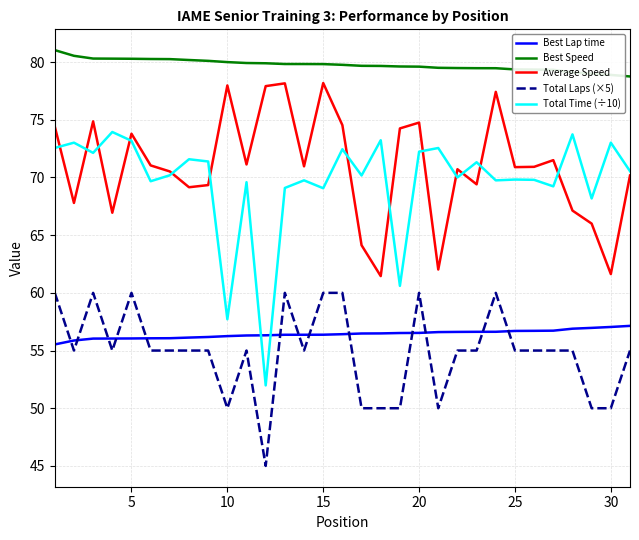

True or false: Total Laps (×5) and Best Speed cross at least once.

False